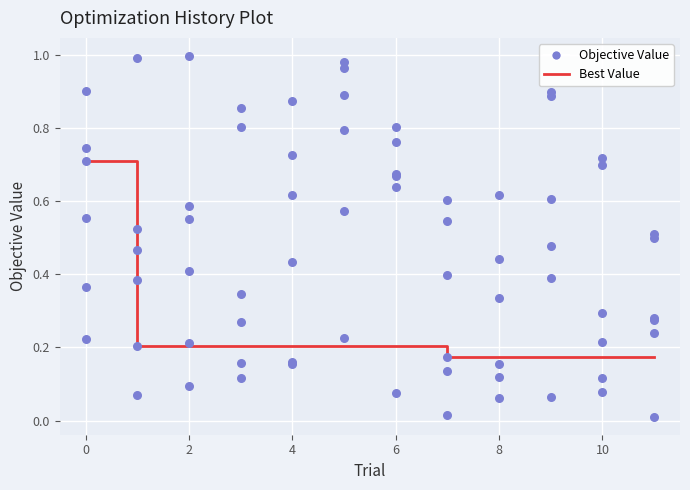

Which series has the widest spread of Y values?

Objective Value